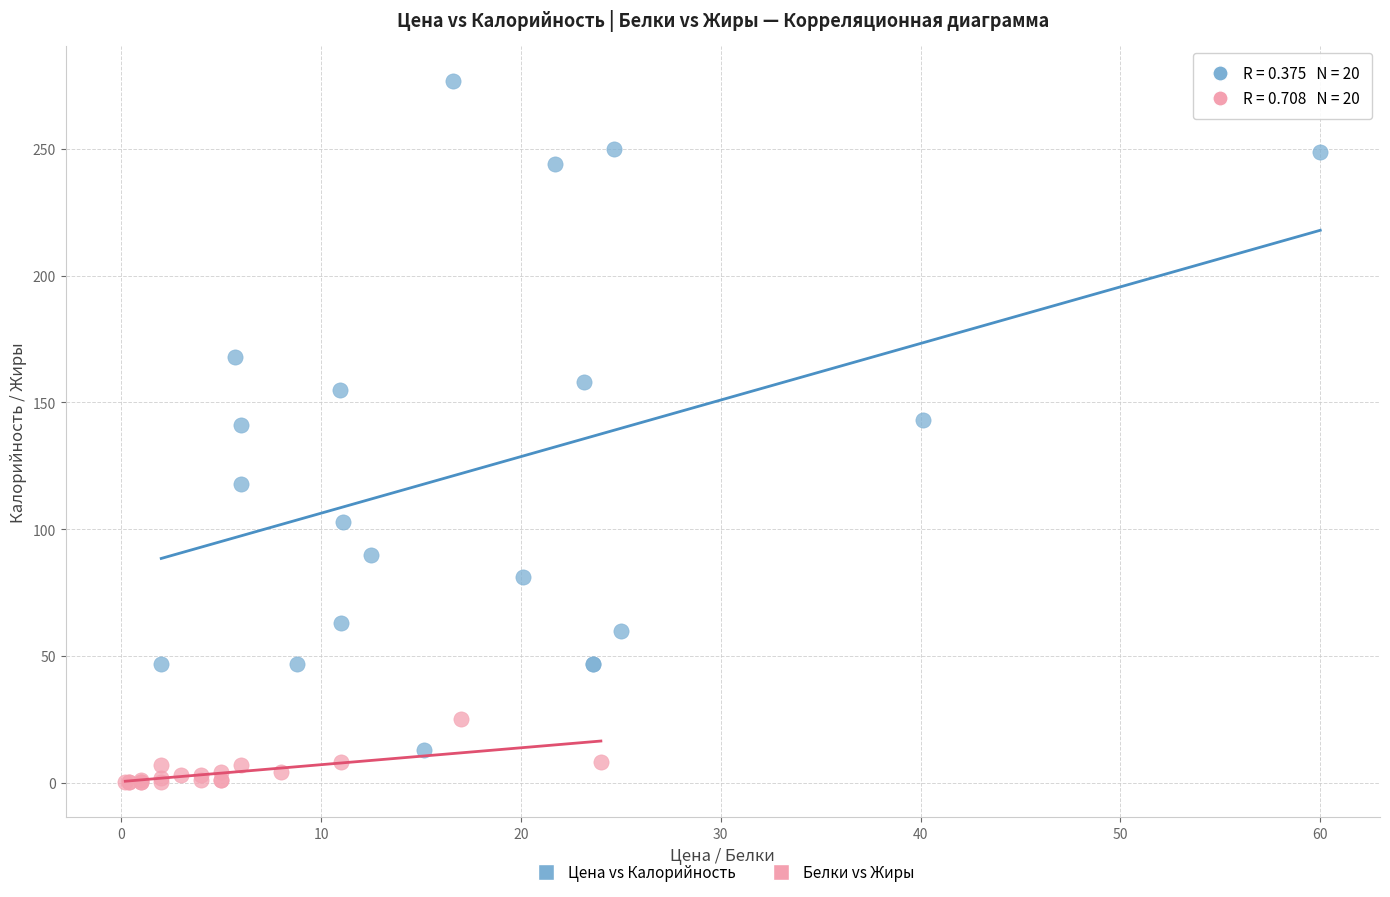

Which series reaches the minimum Y coordinate?

Белки vs Жиры